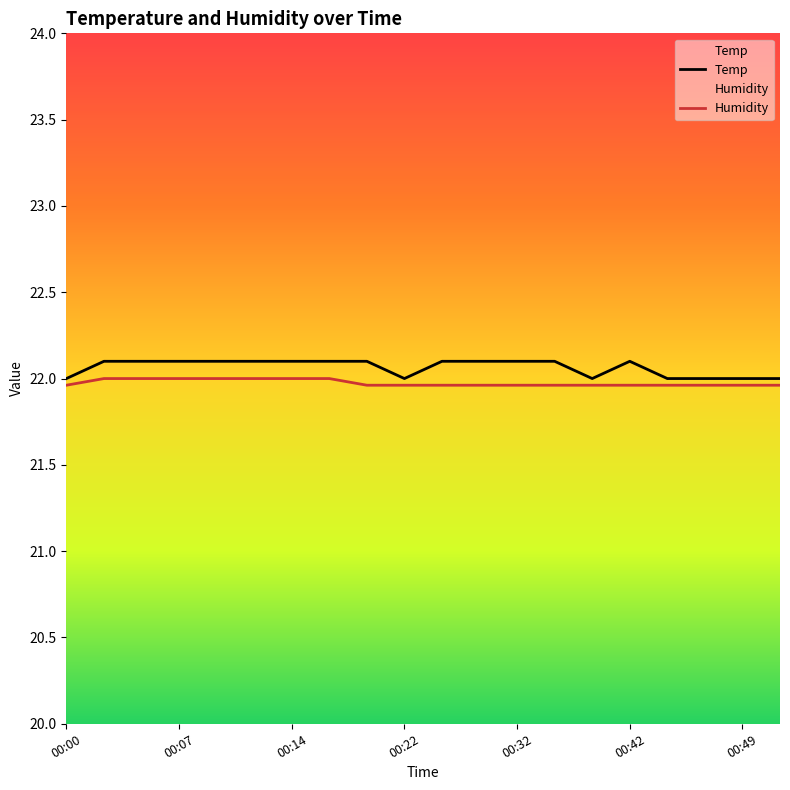

At which label is Humidity closest to 21?

00:00